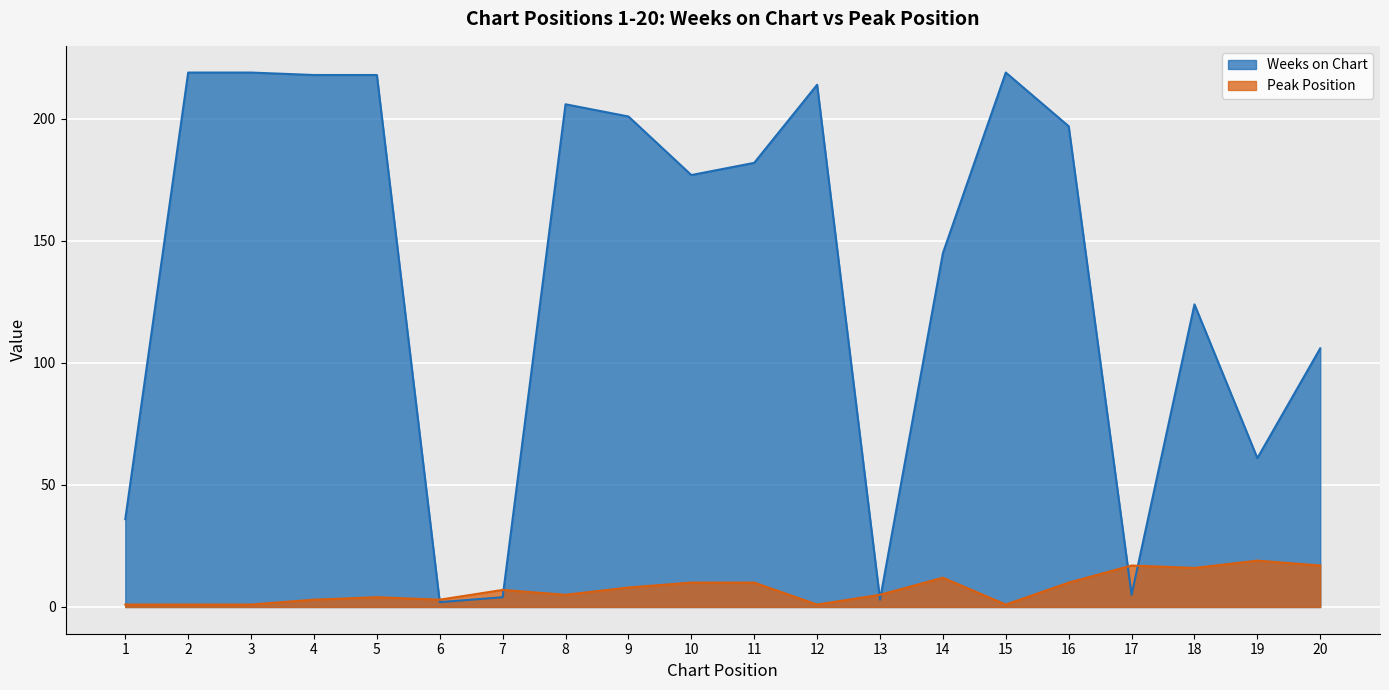

What is the total value across all series at 6?

5